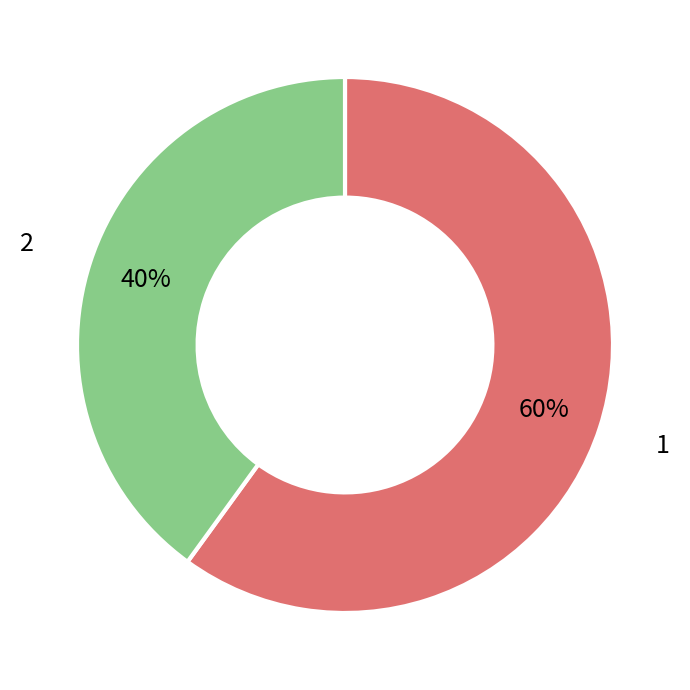

Which category accounts for the majority?

1